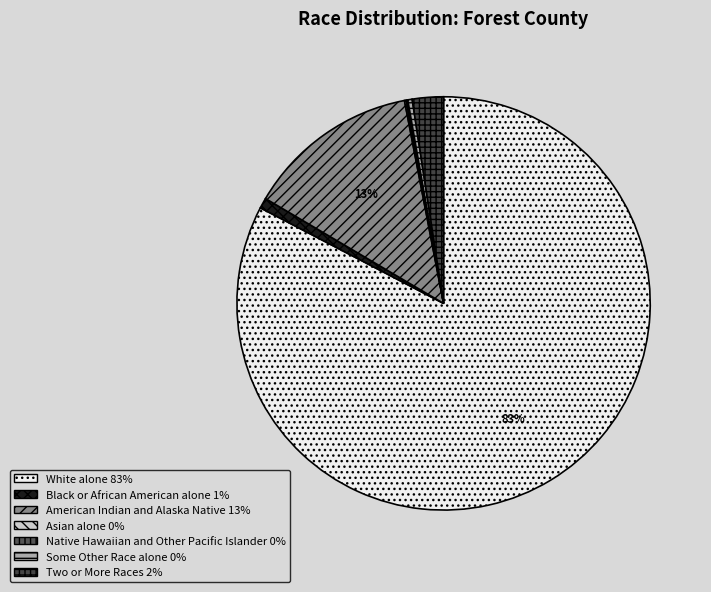

Does White alone represent more than half of the total?

Yes